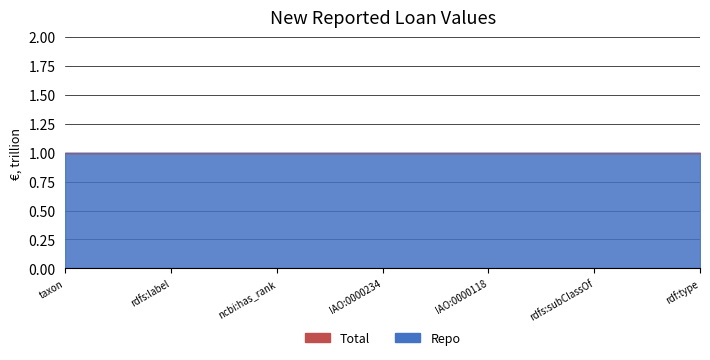

At which category is the sum across all series the highest?

ONTIE:0000847 taxon